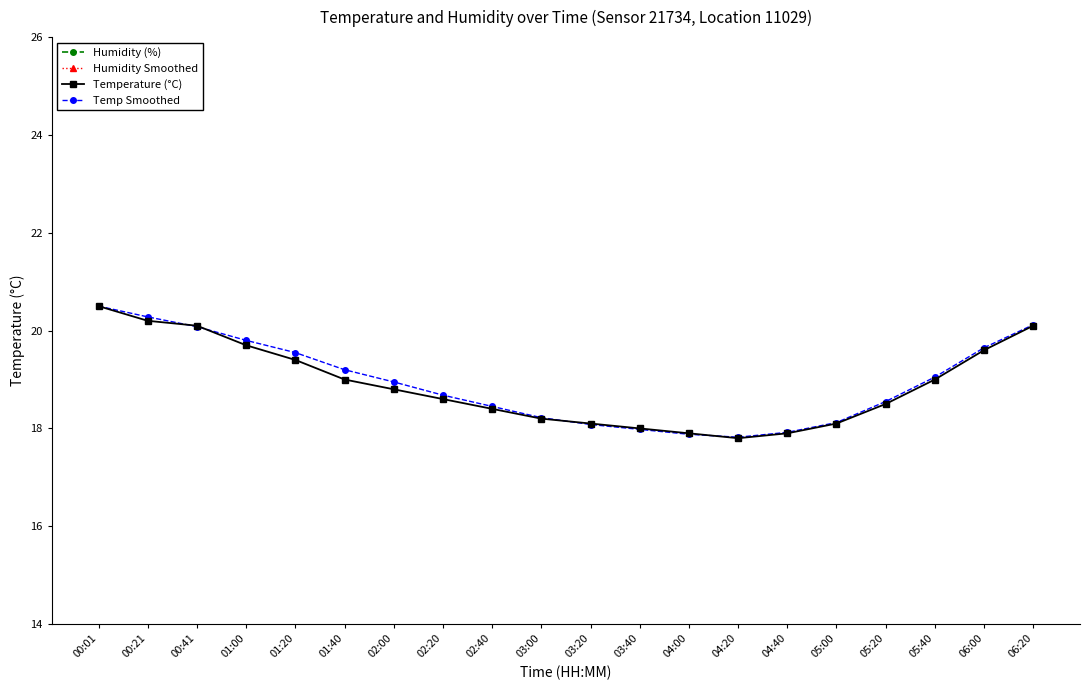

Reading left to right, extract all data points from this chart.

Humidity (%): 70.6	70.8	71.0	70.2	70.9	71.4	71.6	71.8	72.0	72.2	72.4	72.1	71.8	71.5	71.2	70.9	70.6	70.3	70.1	70.0
Humidity Smoothed: 70.6	70.8	71.0	70.3	70.8	71.3	71.6	71.8	72.0	72.2	72.4	72.1	71.8	71.5	71.2	70.9	70.6	70.3	70.1	70.0
Temperature (°C): 20.5	20.2	20.1	19.7	19.4	19.0	18.8	18.6	18.4	18.2	18.1	18.0	17.9	17.8	17.9	18.1	18.5	19.0	19.6	20.1
Temp Smoothed: 20.5	20.3	20.1	19.8	19.6	19.2	18.9	18.7	18.4	18.2	18.1	18.0	17.9	17.8	17.9	18.1	18.6	19.1	19.6	20.1